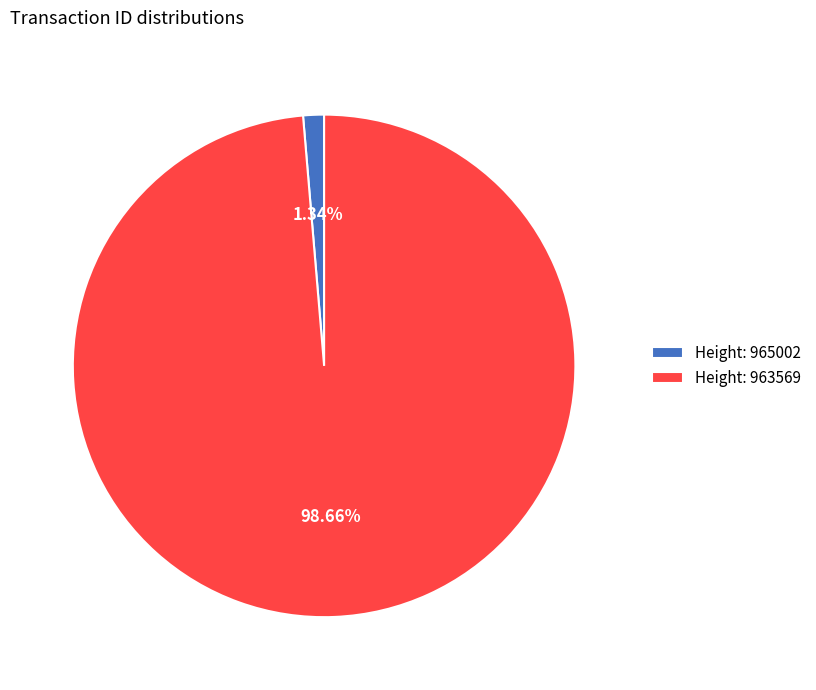

Which has a higher value, Height: 963569 or Height: 965002?

Height: 963569